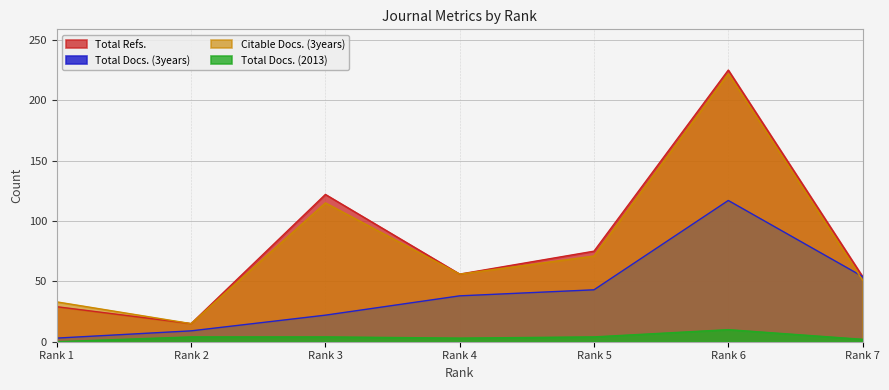

Rank the categories by Total Docs. (3years) value from highest to lowest.

Rank 6, Rank 7, Rank 5, Rank 4, Rank 3, Rank 2, Rank 1